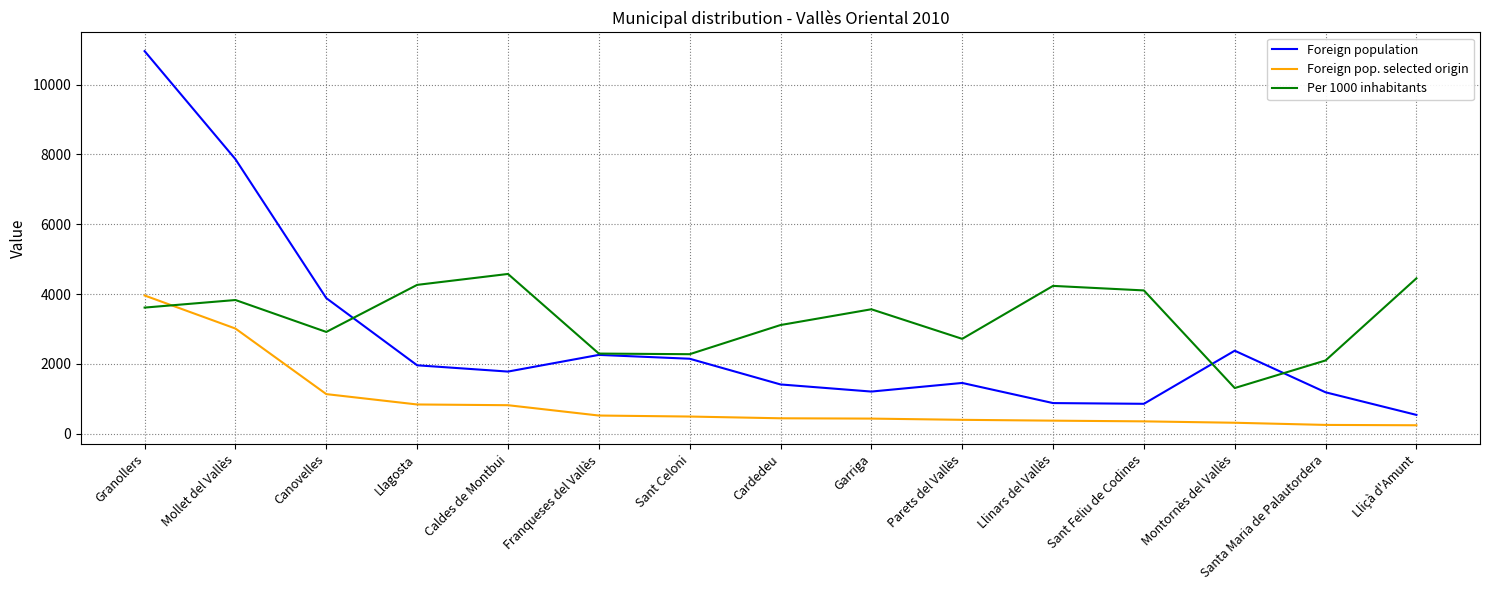

Is it true that Per 1000 inhabitants equals 3111 at Cardedeu?

True